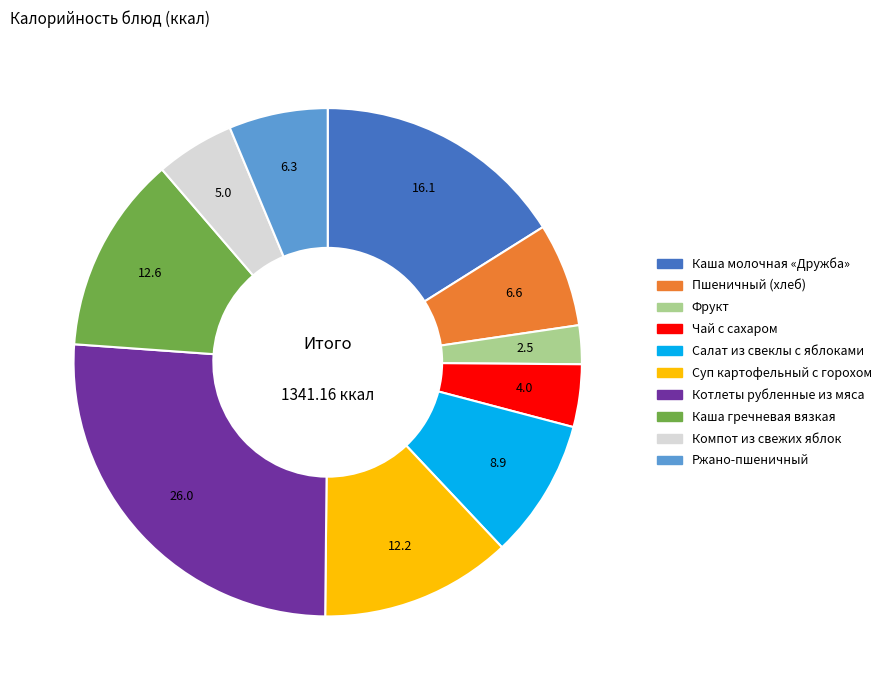

How many segments does this pie chart have?

10